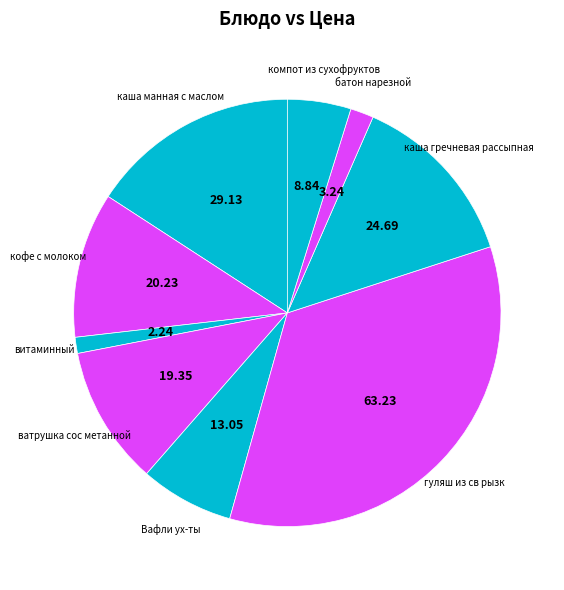

How many segments does this pie chart have?

9